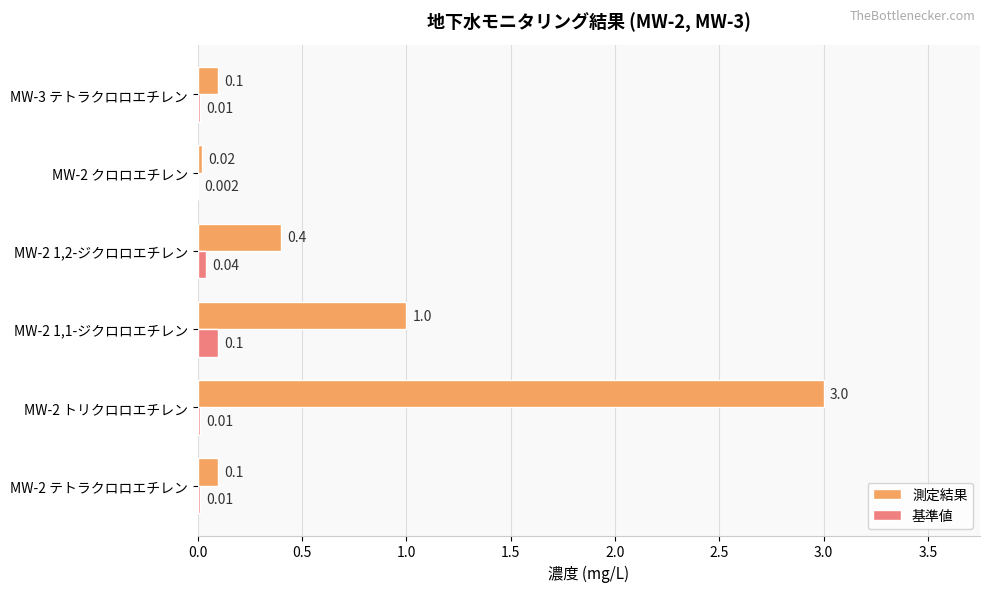

Is the value of 測定結果 at MW-3 テトラクロロエチレン greater than the value of 基準値 at MW-2 クロロエチレン?

Yes